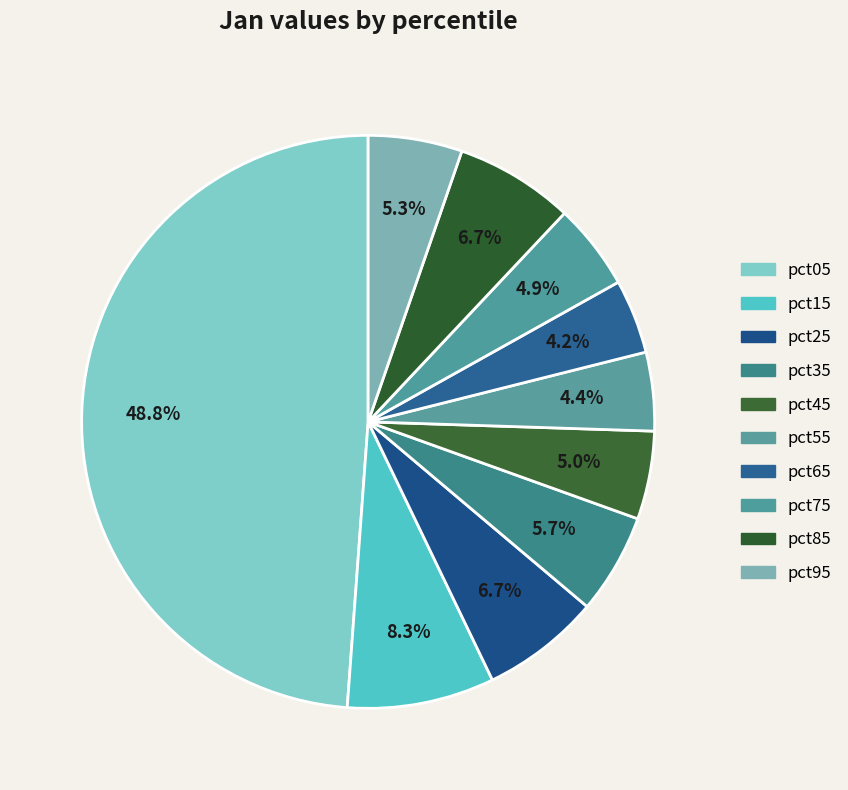

What portion of the pie excludes pct55?

95.6%